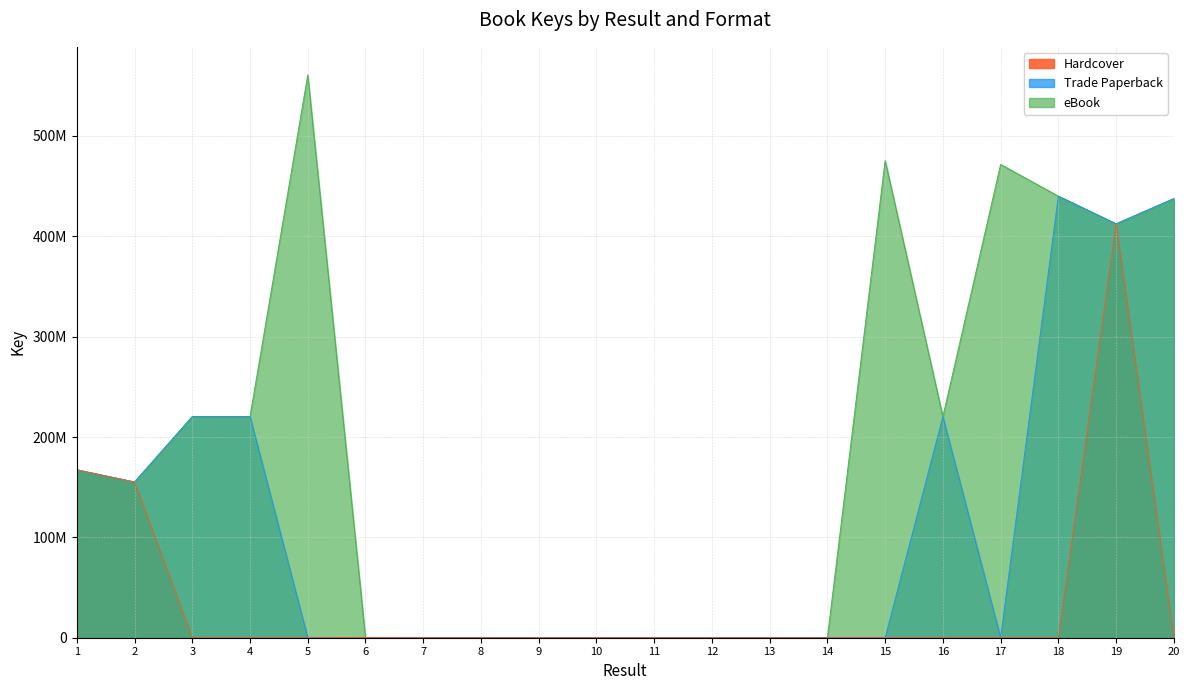

Reading right to left, extract all data points from this chart.

eBook: 20=437575311	19=412432895	18=440023654	17=471632018	16=220312502	15=475488061	14=3838	13=2059	12=89846	11=88843	10=53193	9=2062	8=90670	7=1554	6=276783	5=560779231	4=220312556	3=220314523	2=155132208	1=167287593
Trade Paperback: 20=437575311	19=412432895	18=440023654	17=0	16=220312502	15=0	14=0	13=0	12=0	11=0	10=0	9=0	8=0	7=0	6=276783	5=0	4=220312556	3=220314523	2=155132208	1=167287593
Hardcover: 20=0	19=412432895	18=0	17=0	16=0	15=0	14=0	13=0	12=0	11=0	10=0	9=0	8=0	7=0	6=276783	5=0	4=0	3=0	2=155132208	1=167287593